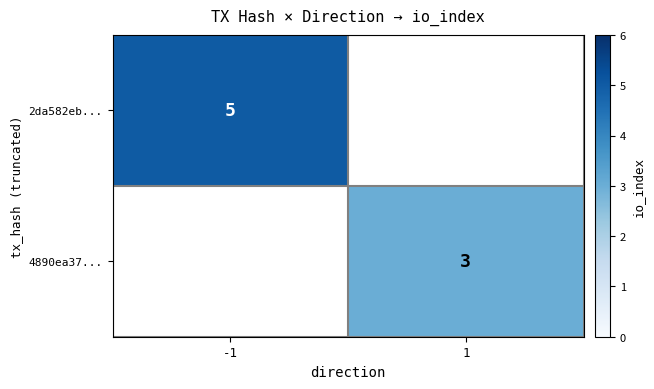

The value of 4890ea37... at 1 is 3. True or false?

True